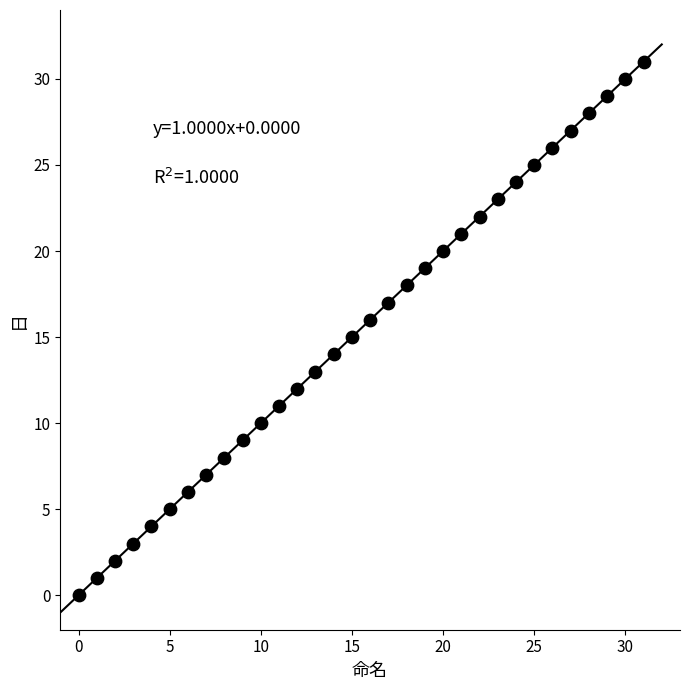

What is the range of Y values (max minus min)?

31